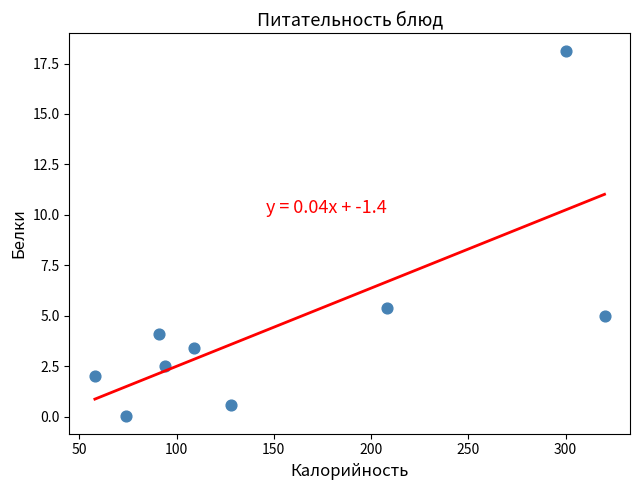

What is the range of X values (max minus min)?

262.0